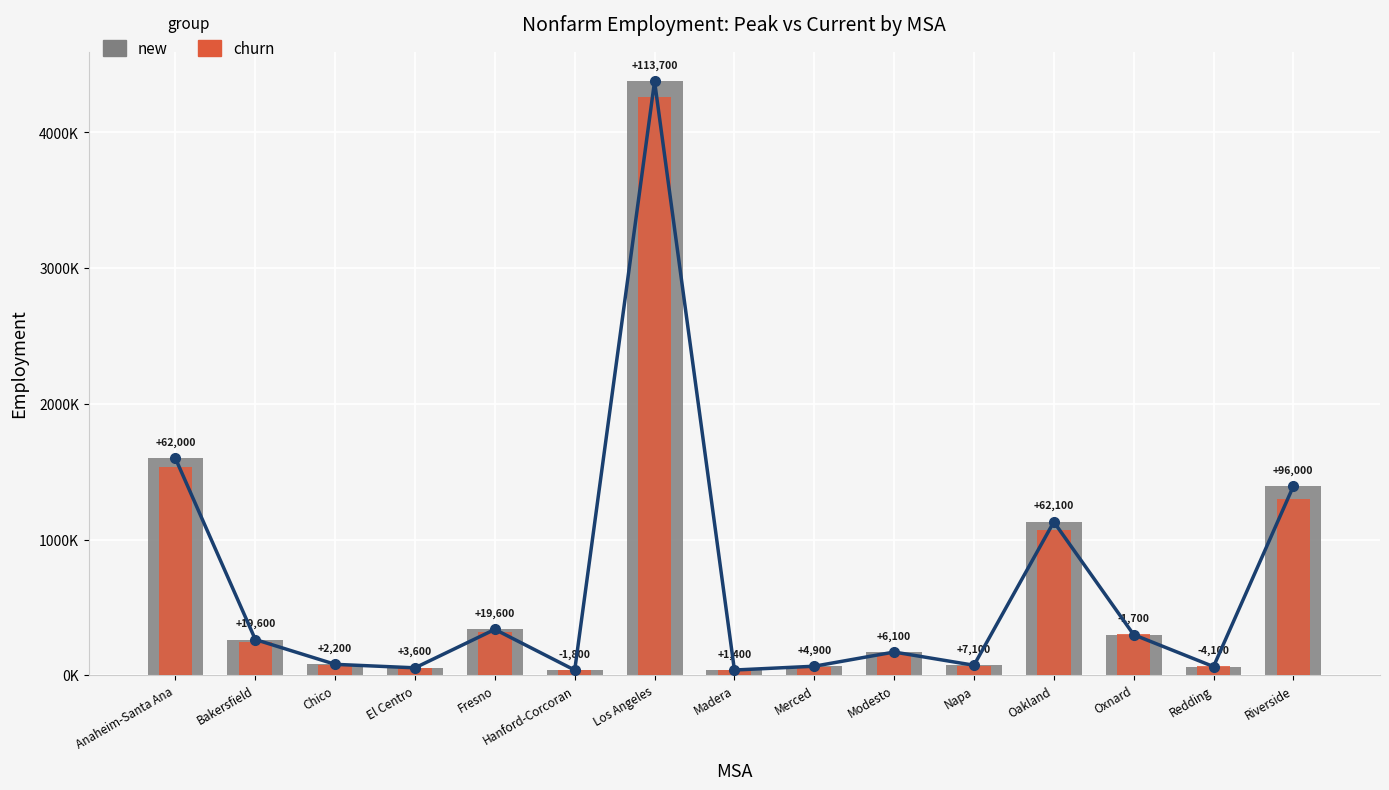

Is it true that new equals 1597300 at Anaheim-Santa Ana?

True